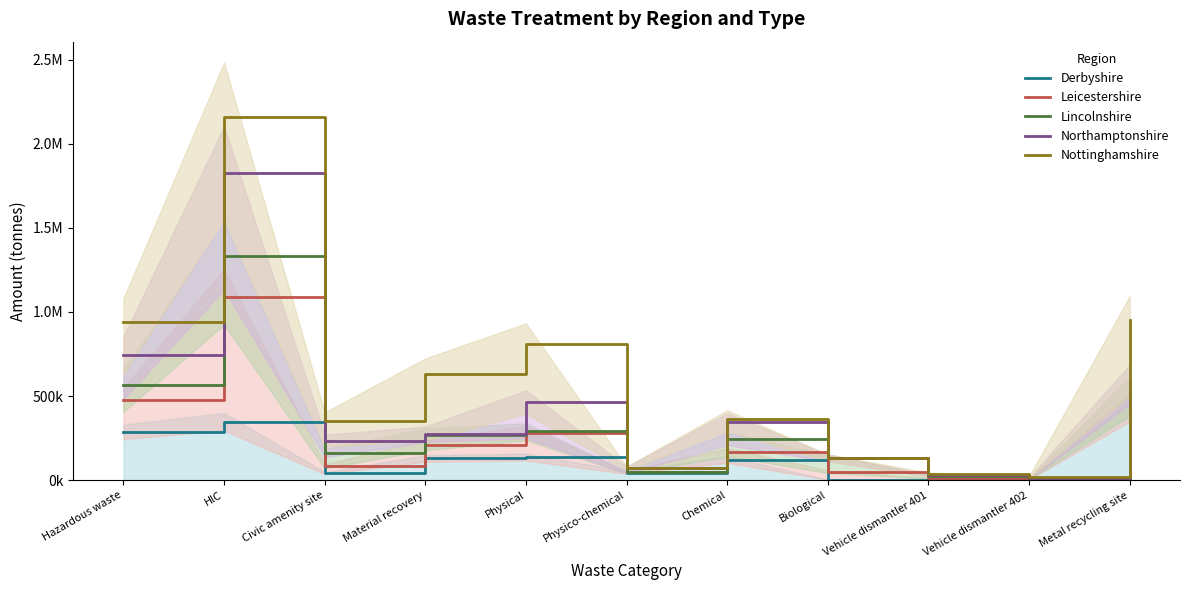

The Lincolnshire series shows 267750.1 at Material recovery. True or false?

True